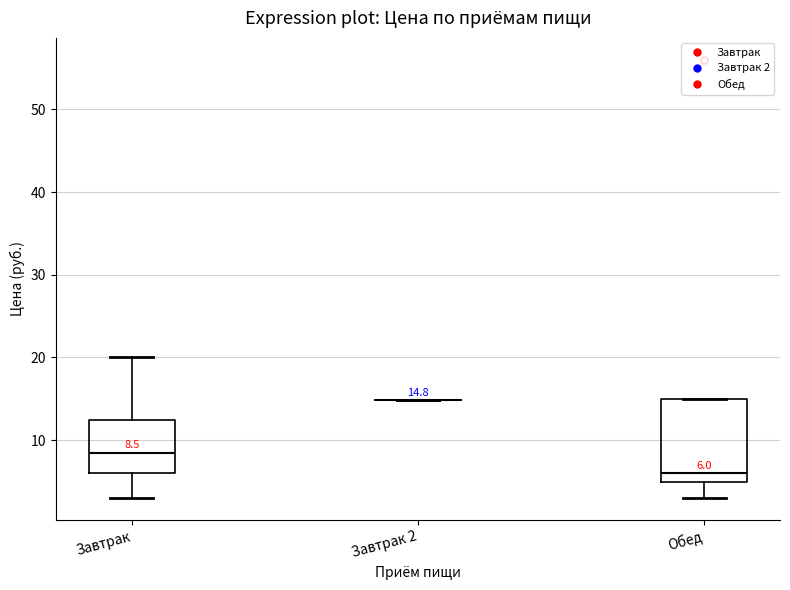

Comparing the boxes themselves (not the whiskers), which one is the tallest?

Обед